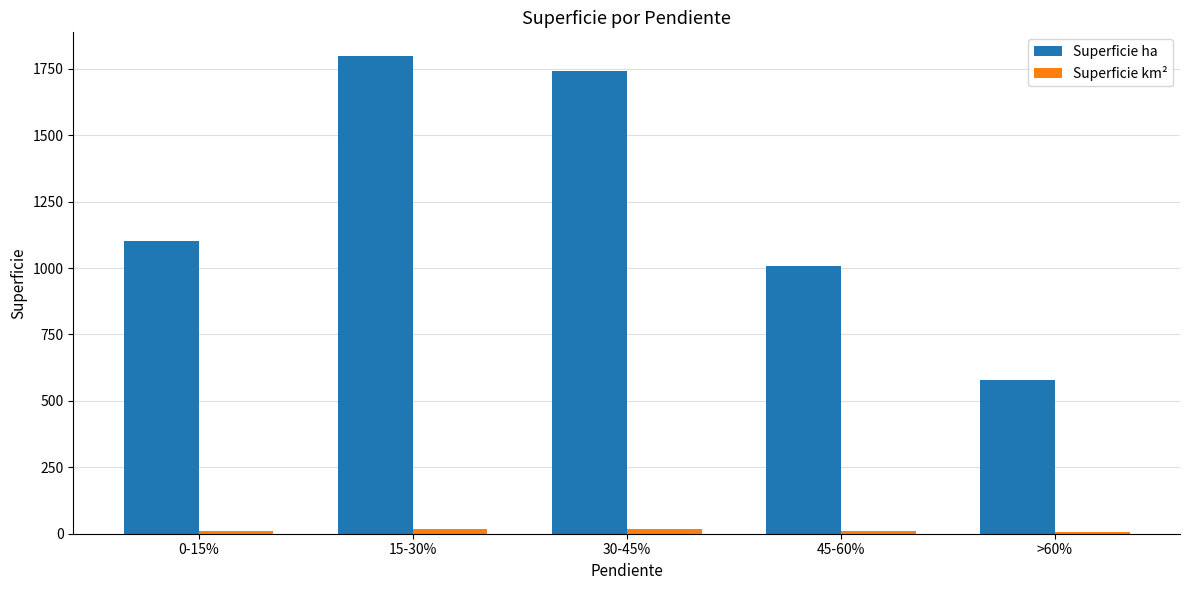

What is the sum of all Superficie ha values?

6226.7